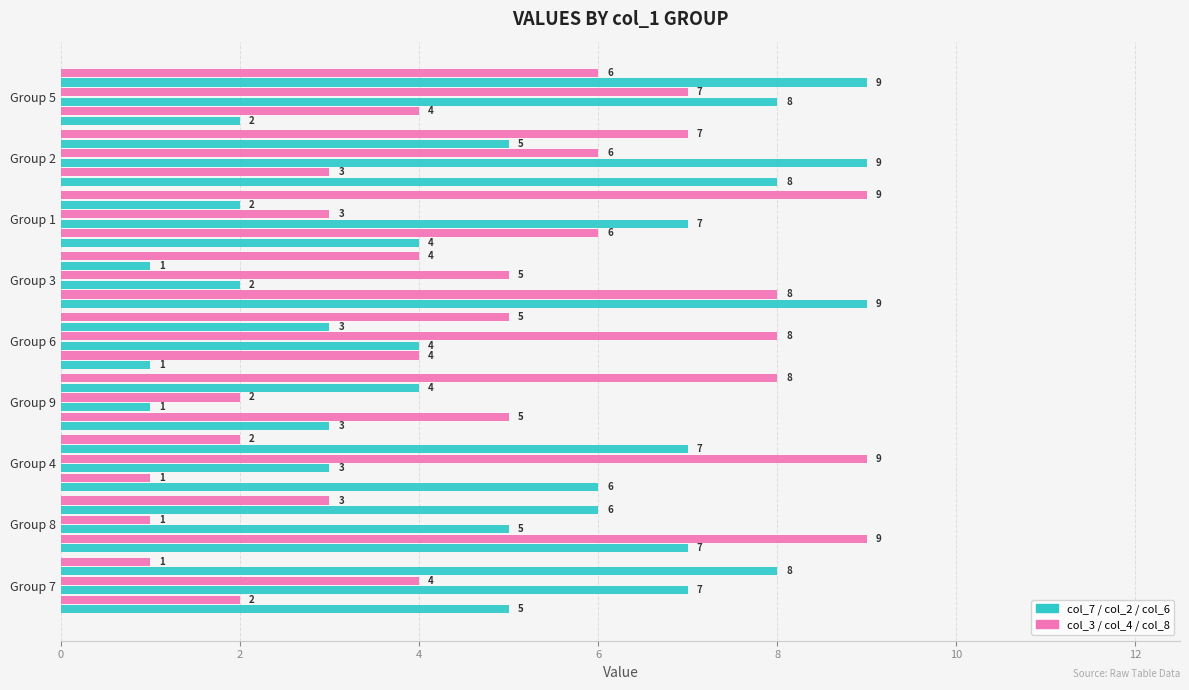

True or false: col_4 has a value of 1 at Group 8.

False